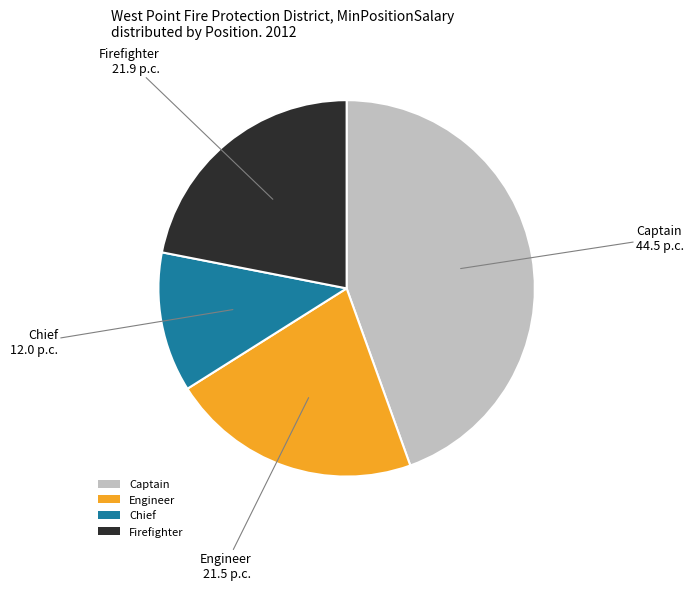

Between Chief and Firefighter, which is larger?

Firefighter